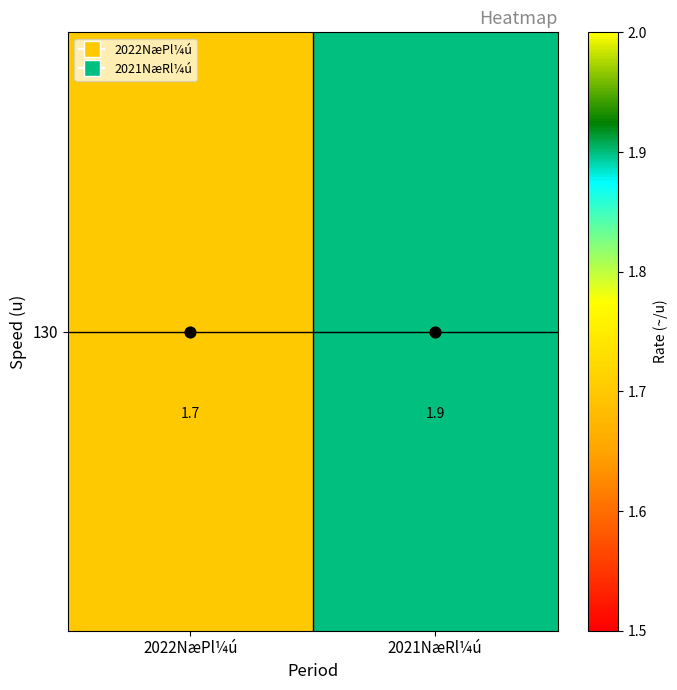

At which category does the chart reach its minimum across all series?

2022NæPl¼ú